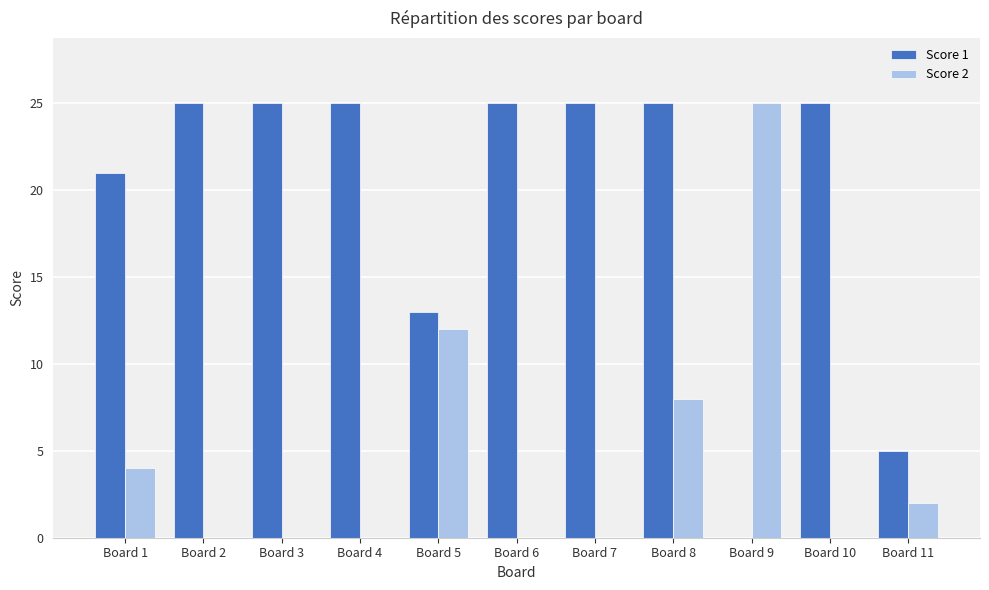

What is the sum of all Score 1 values?

214